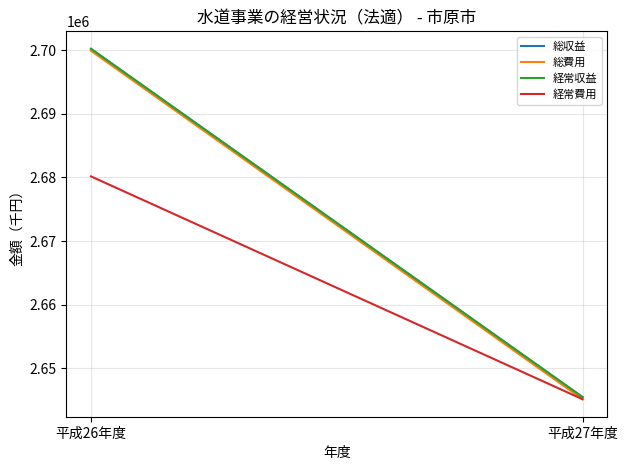

Reading right to left, transcribe all the data shown in this chart.

総収益: 2645501	2700189
総費用: 2645169	2699883
経常収益: 2645501	2700189
経常費用: 2645169	2680162